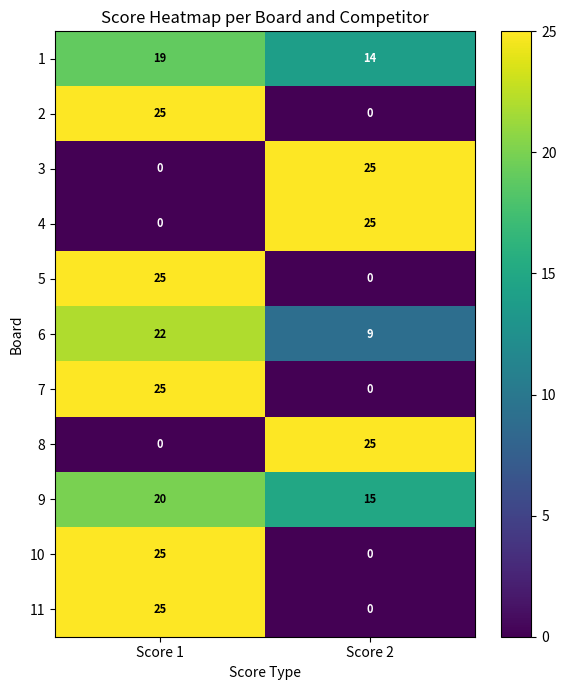

What is the maximum value shown in the chart?

25